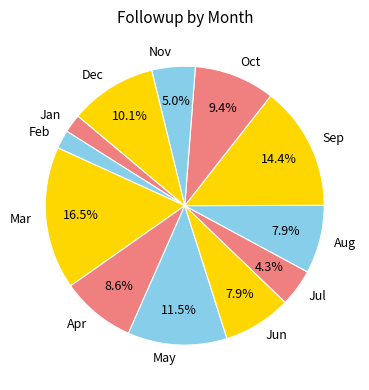

What is the ratio of the value at Dec to the value at Jun?

1.3